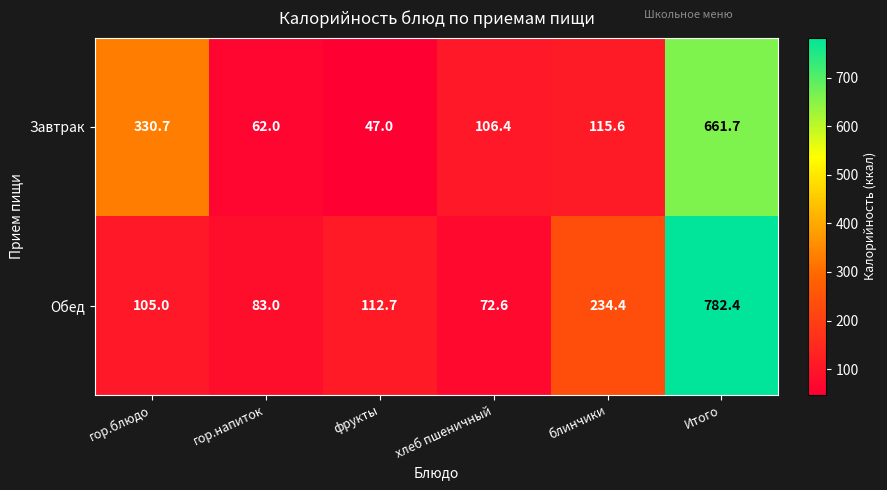

Where is Обед nearest to the value 427?

блинчики